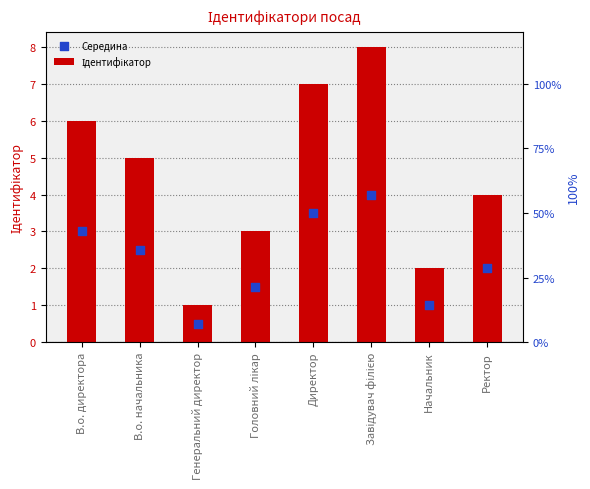

Is the value of Середина at Начальник greater than the value of Ідентифікатор at Генеральний директор?

No